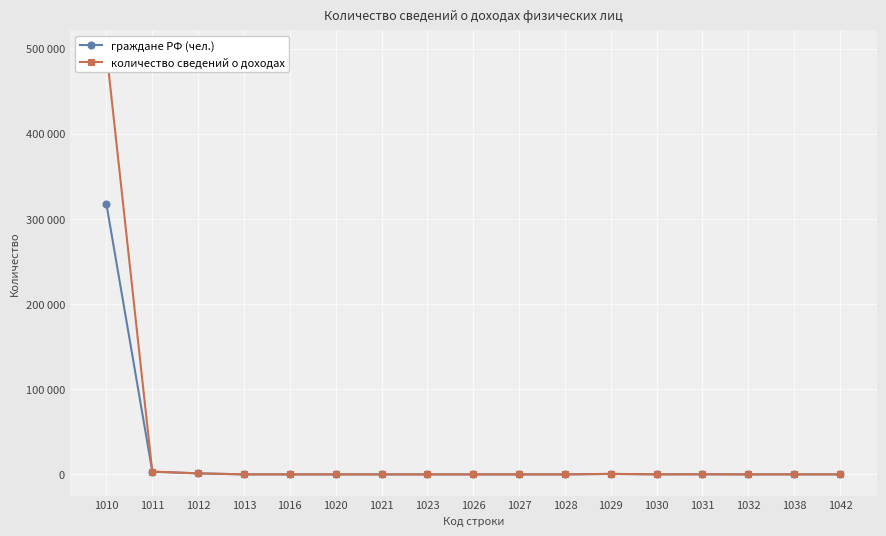

What is the difference between the maximum and second lowest values in the количество сведений о доходах series?

496465